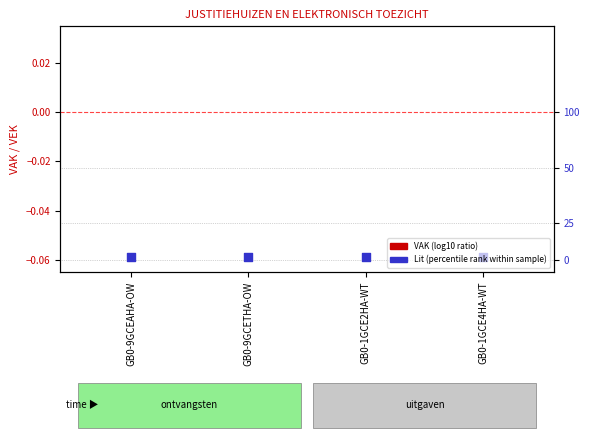

Which series reaches the maximum Y coordinate?

VAK (log10 ratio)